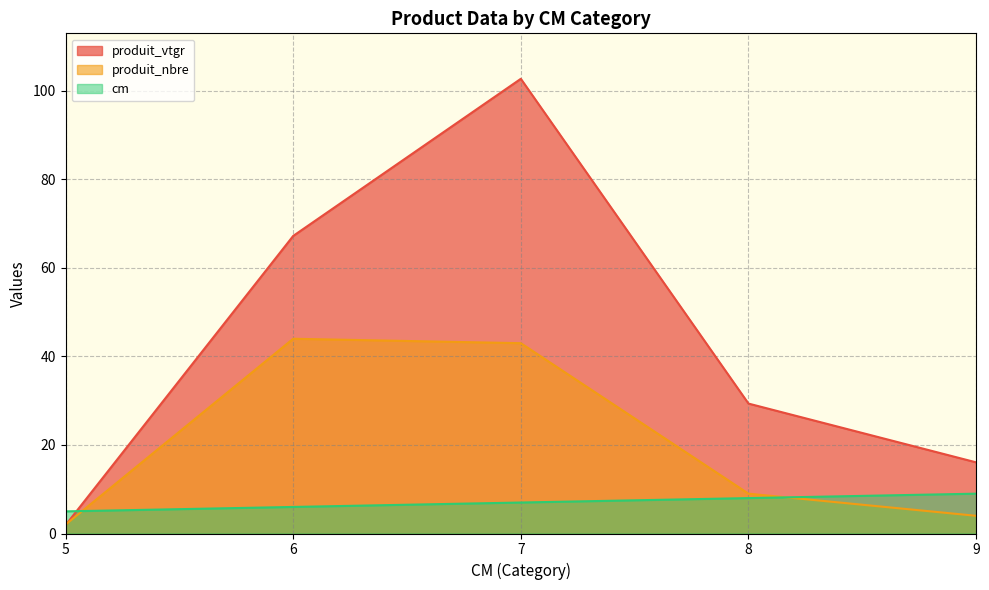

What is the greatest value displayed?

102.7